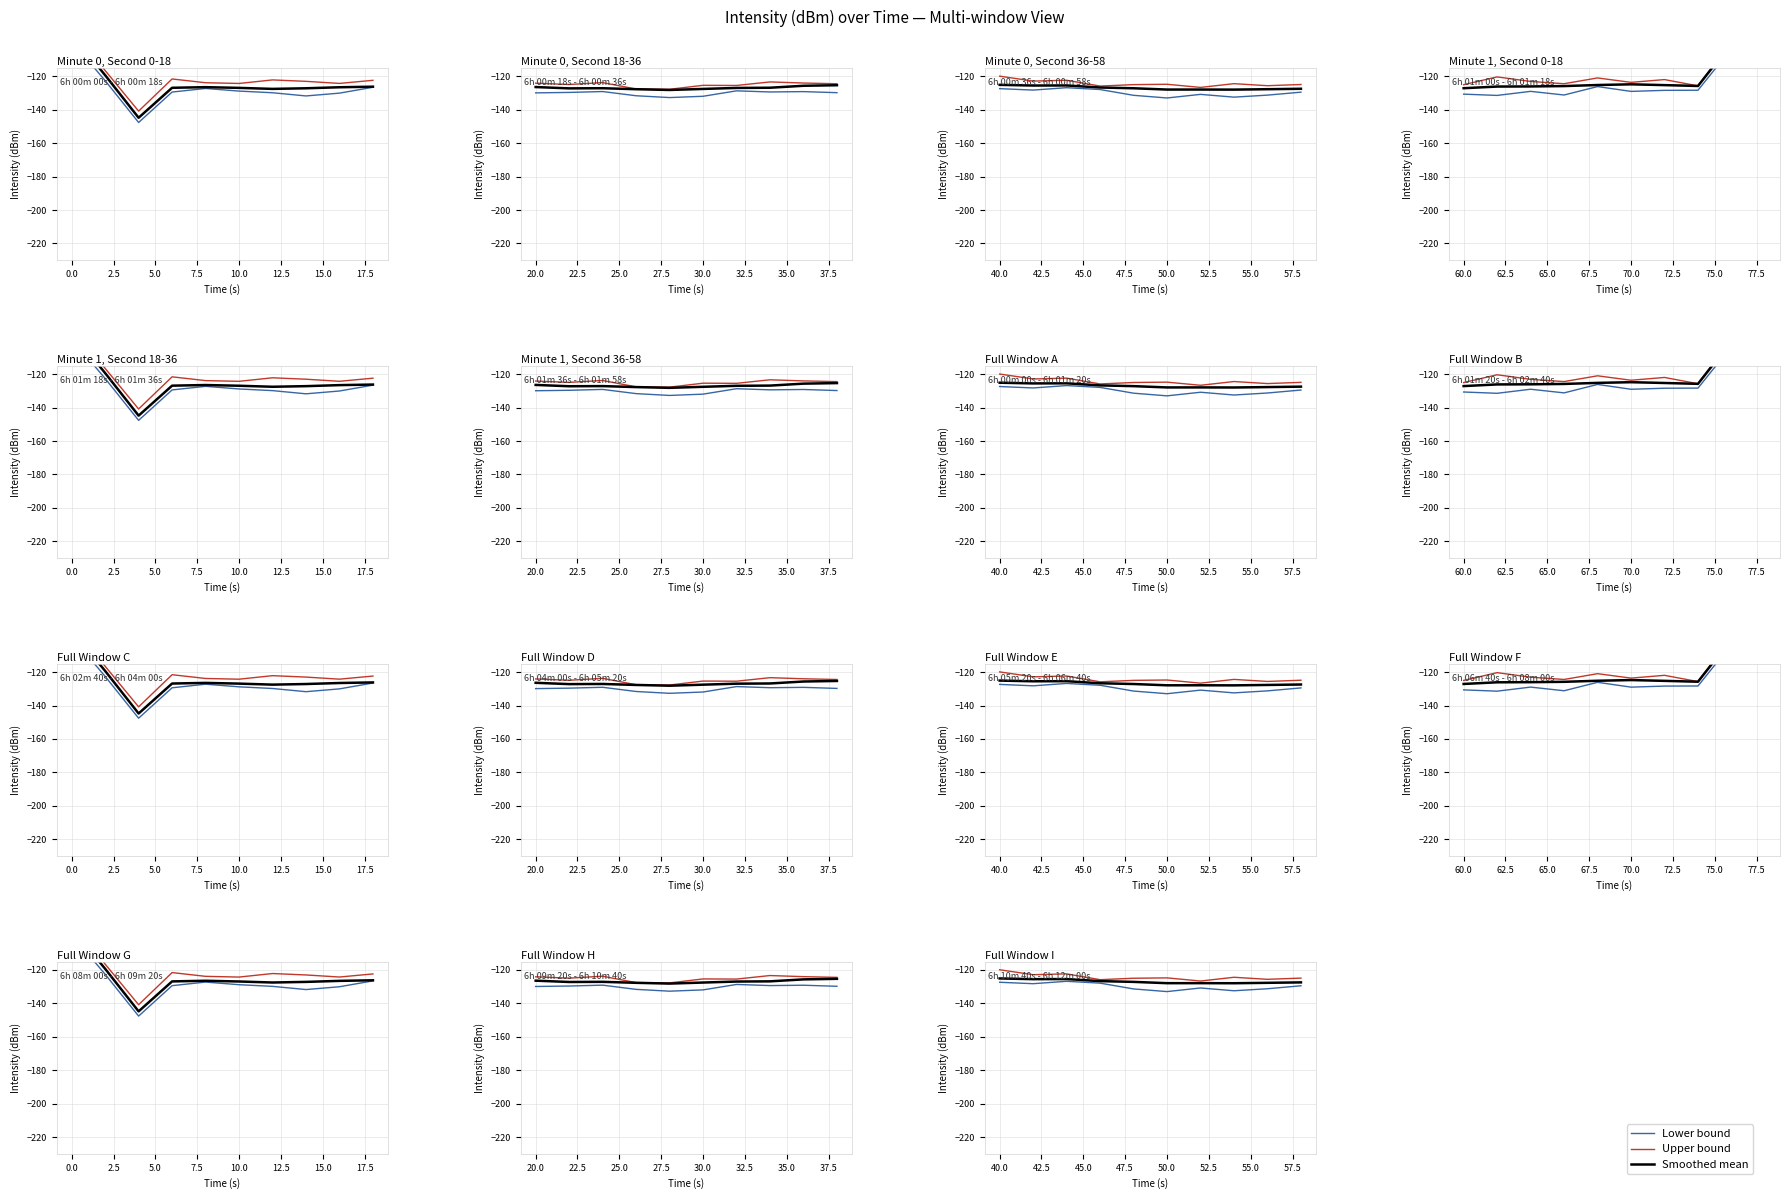

Between 0.0 and 17.5, which series saw the biggest shift?

Lower bound